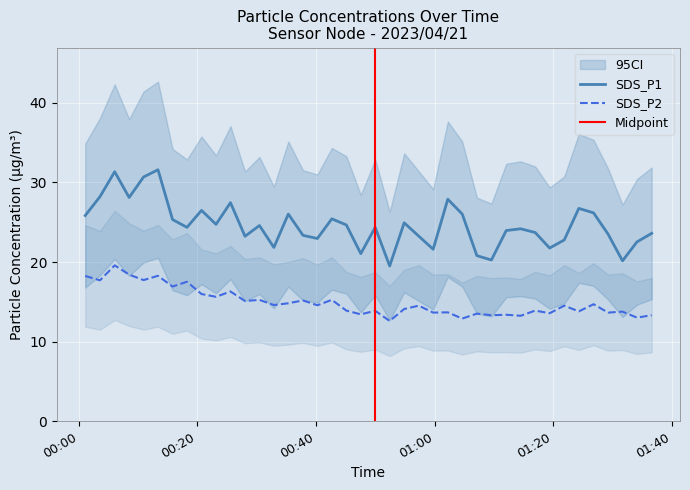

What is the highest value of the SDS_P1 series?

31.6